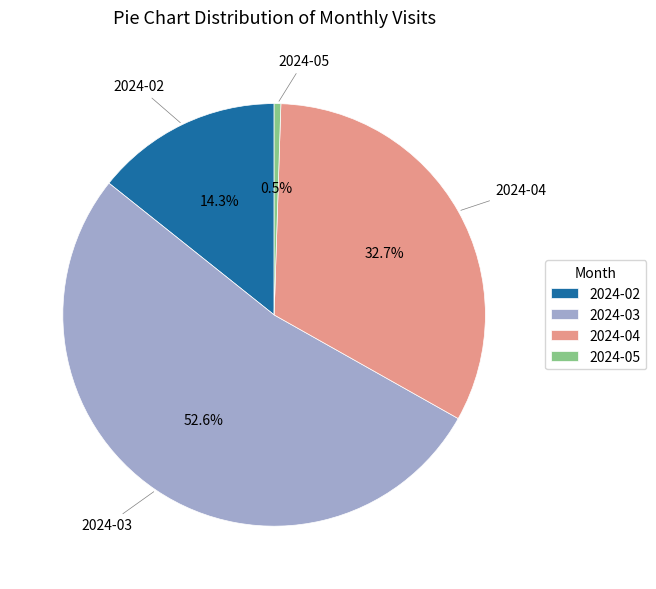

Does 2024-04 represent more than half of the total?

No